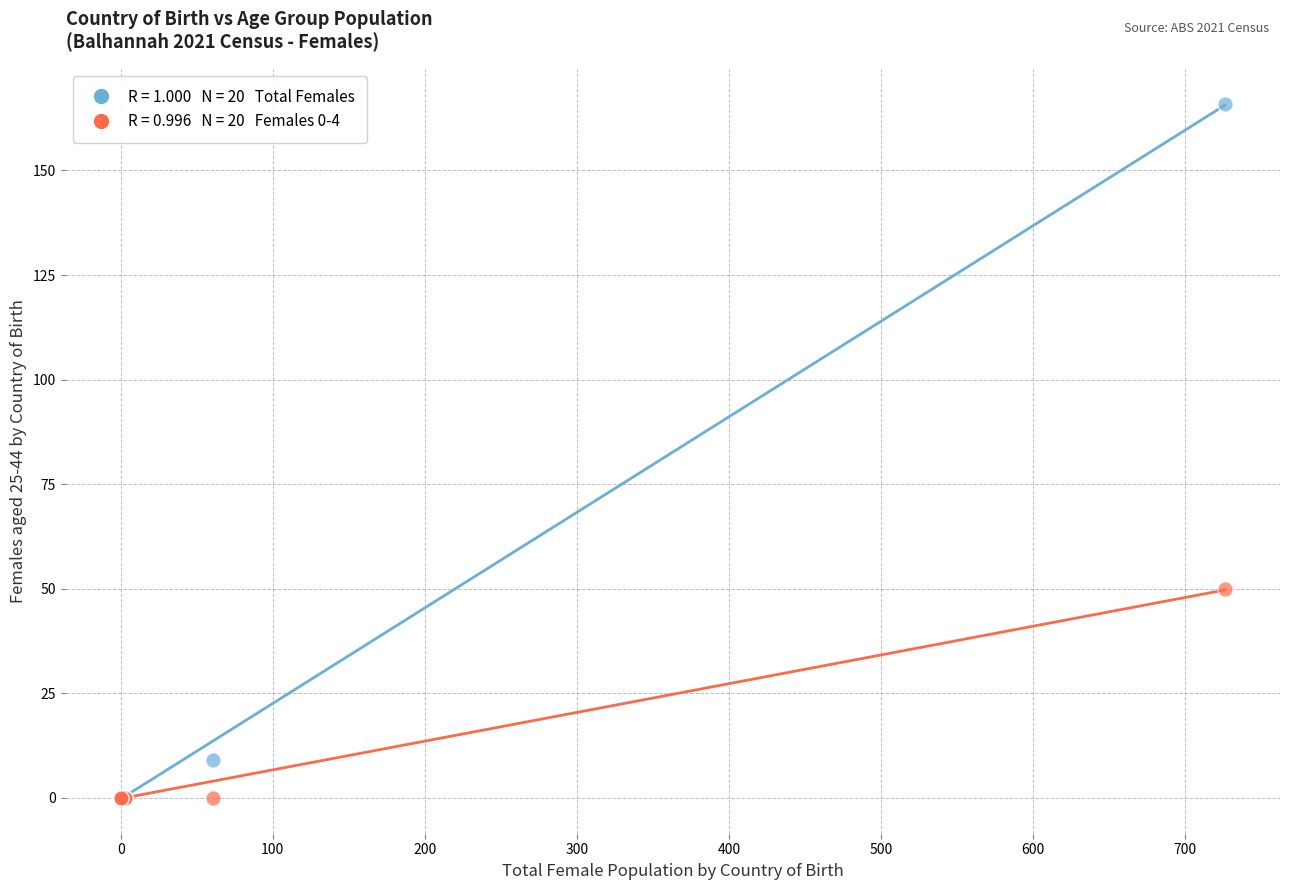

Across all series, what Y value is closest to 83?

50